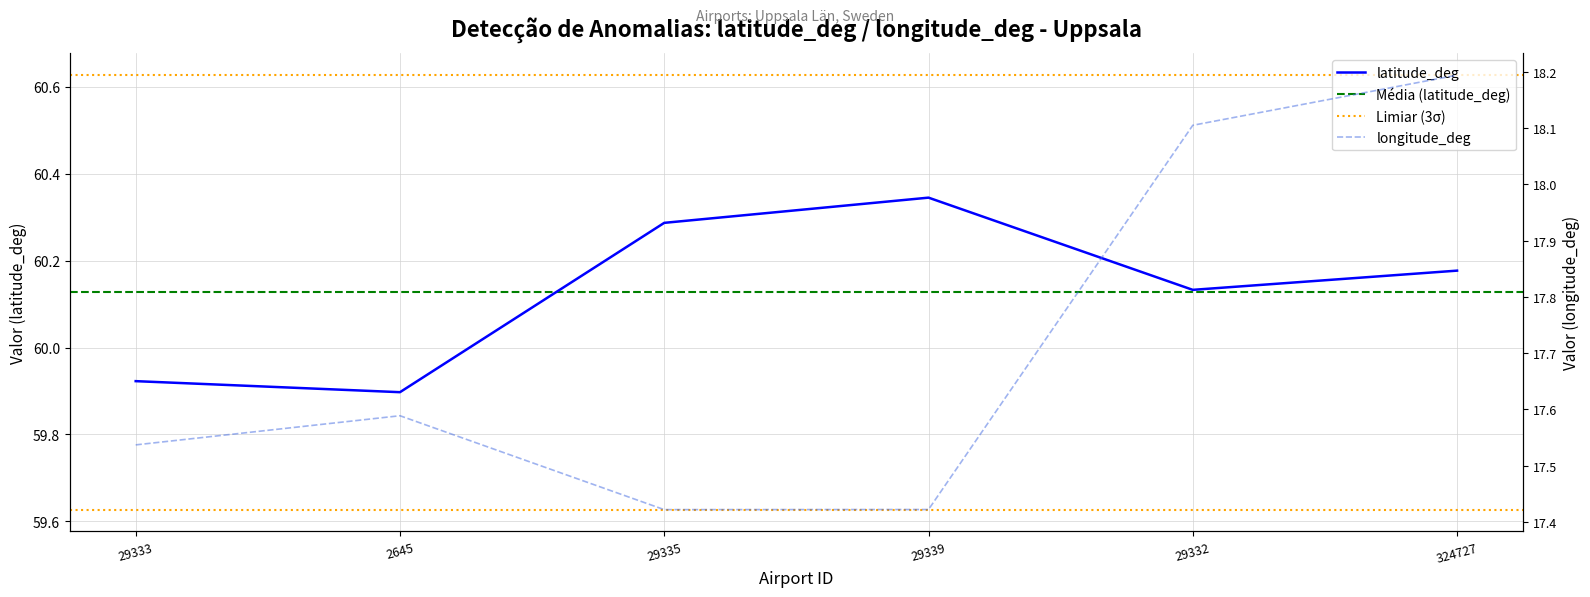

What is the label of the 4th point from the right?

29335